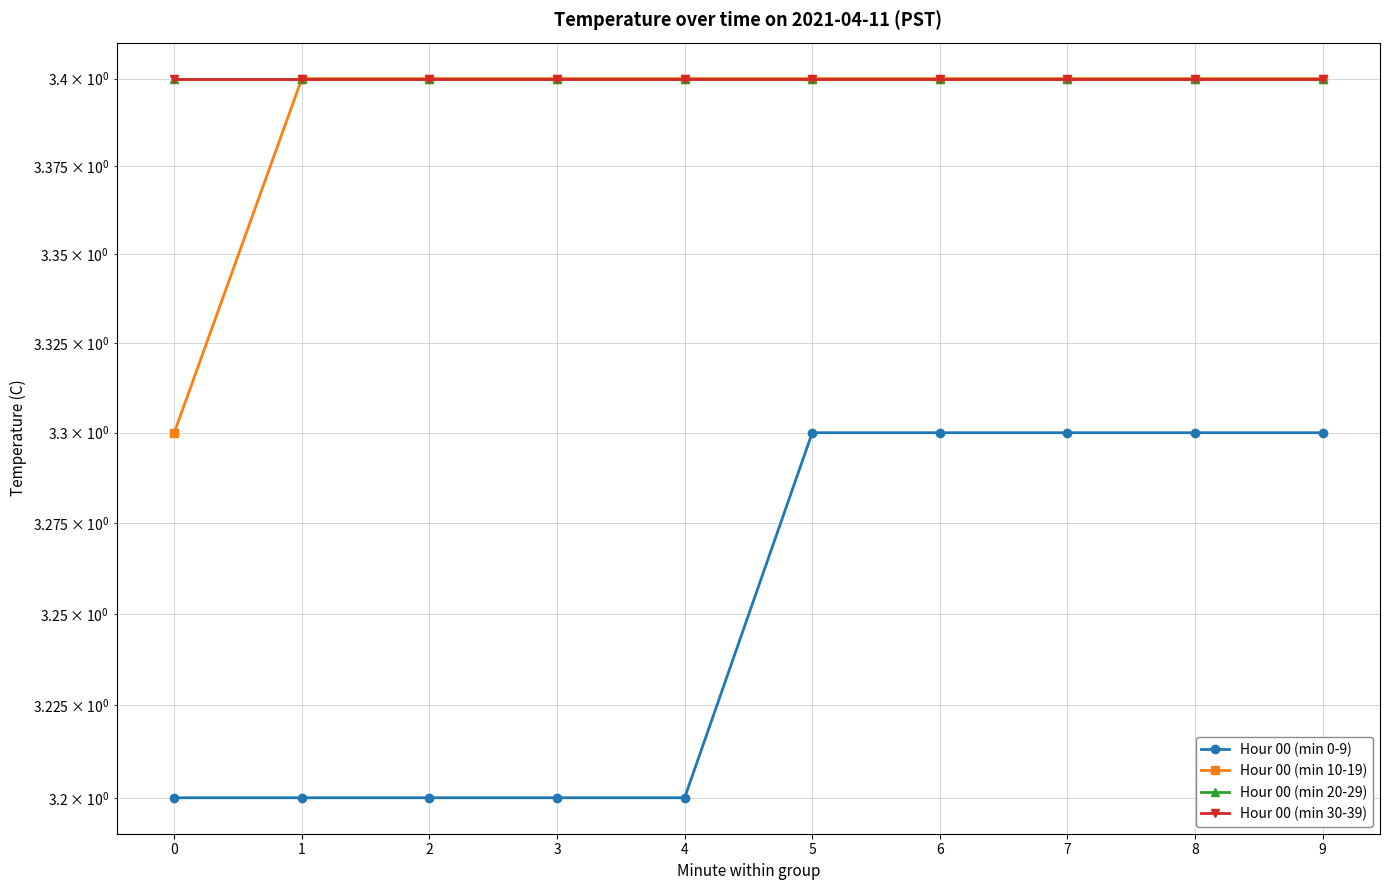

What is the smallest value displayed?

3.2